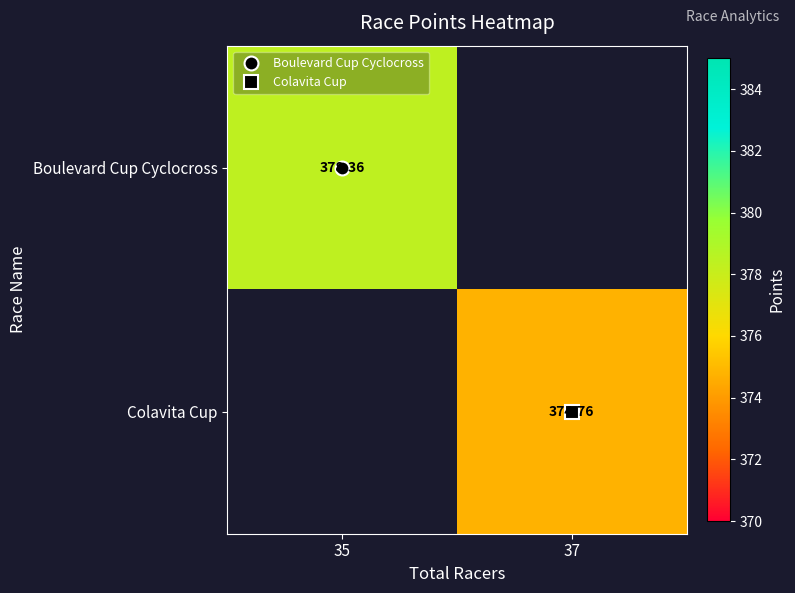

What is the maximum value shown in the chart?

378.4